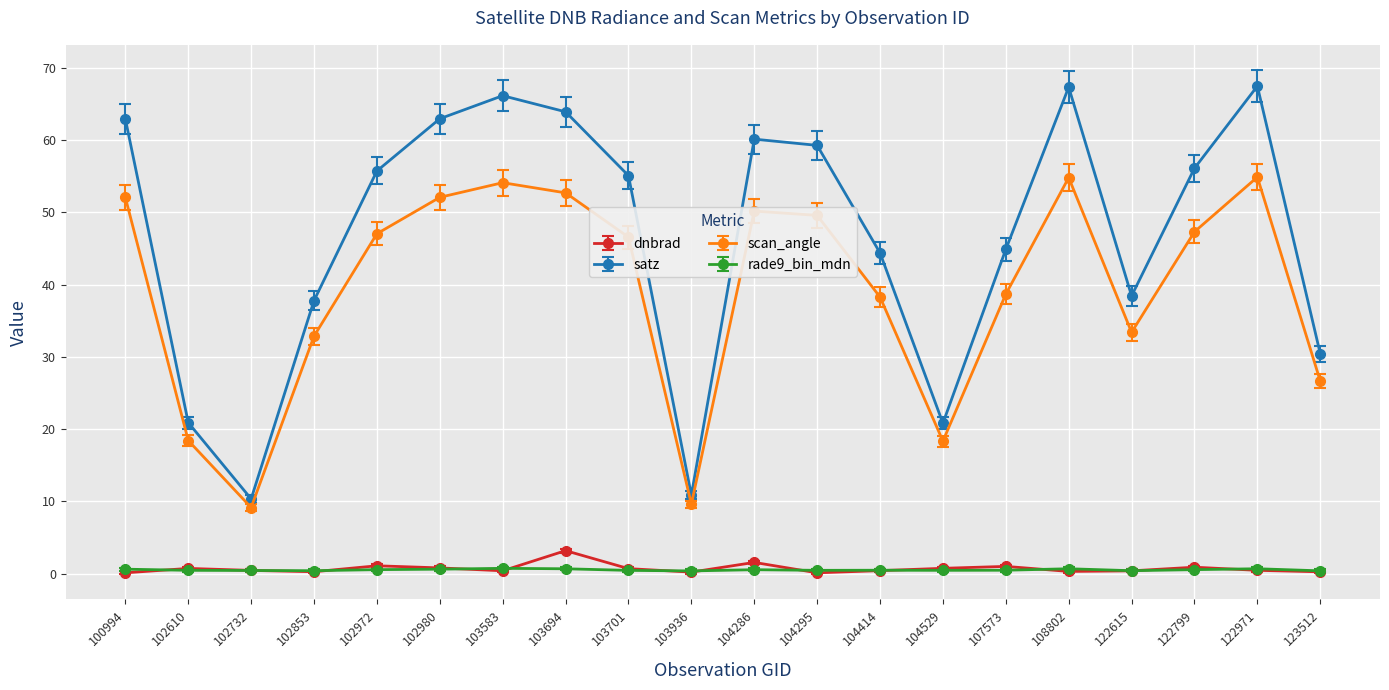

At how many categories does at least one series exceed 9?

20